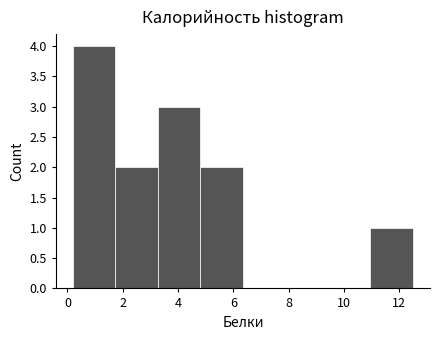

What is the height of the bar covering 4.8 to 6.4 on the x-axis? Neither the bar edges nor the heights are printed on the chart, so give them approximately, as read against the axes.

2